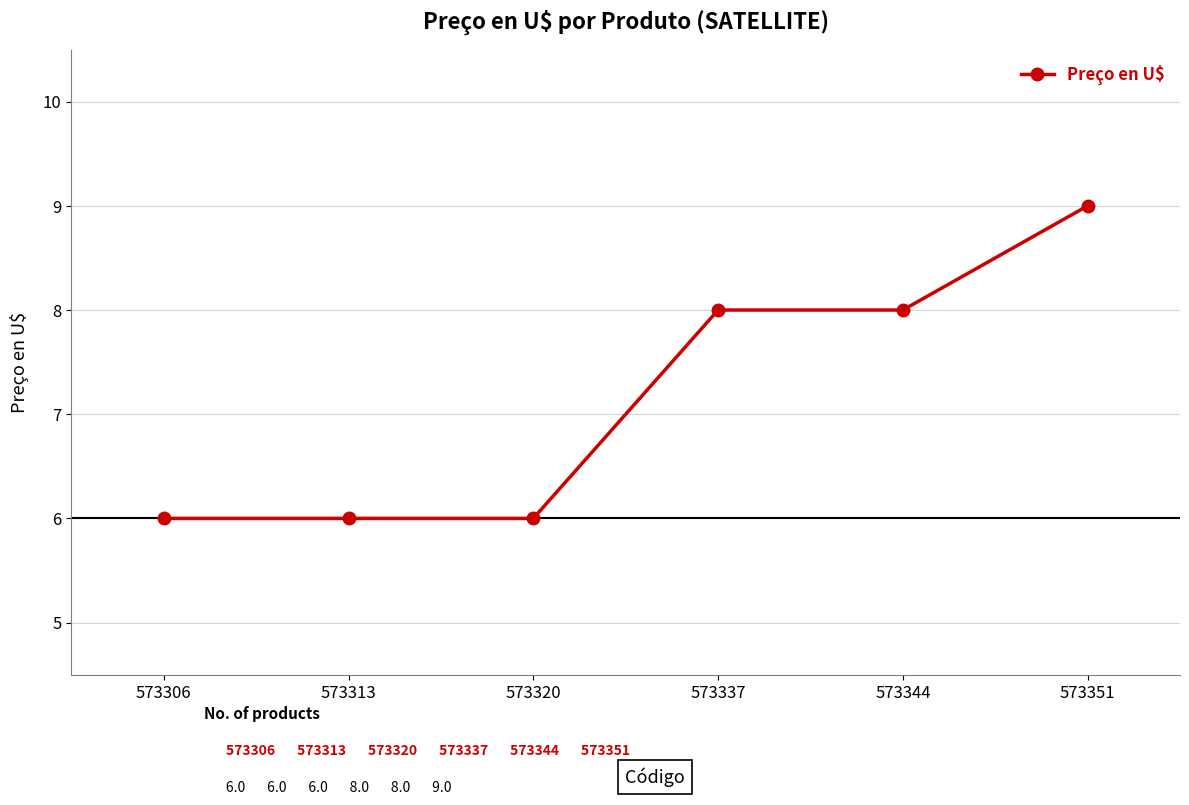

What is the value of the 1st point from the left?

6